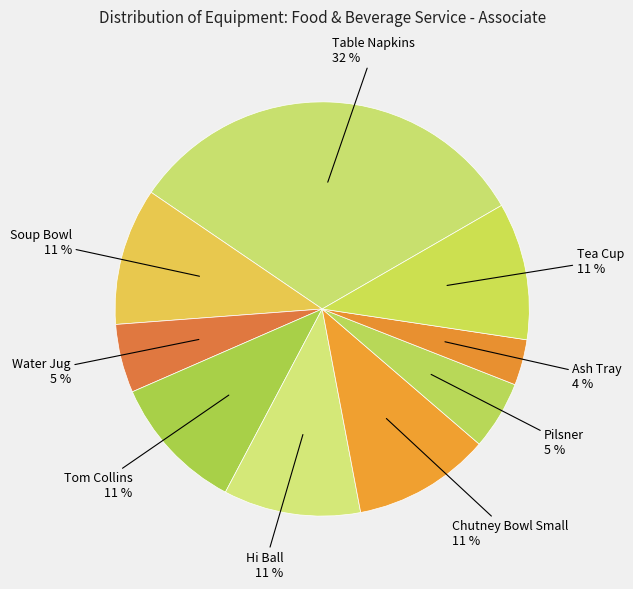

Does Tom Collins account for over 50% of the chart?

No